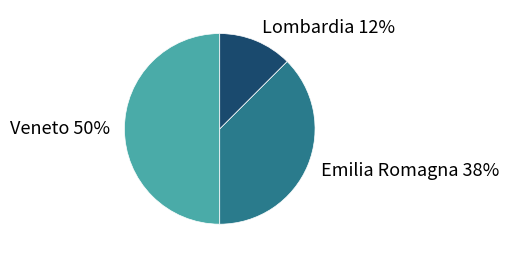

Rank the categories by value from lowest to highest.

Lombardia, Emilia Romagna, Veneto